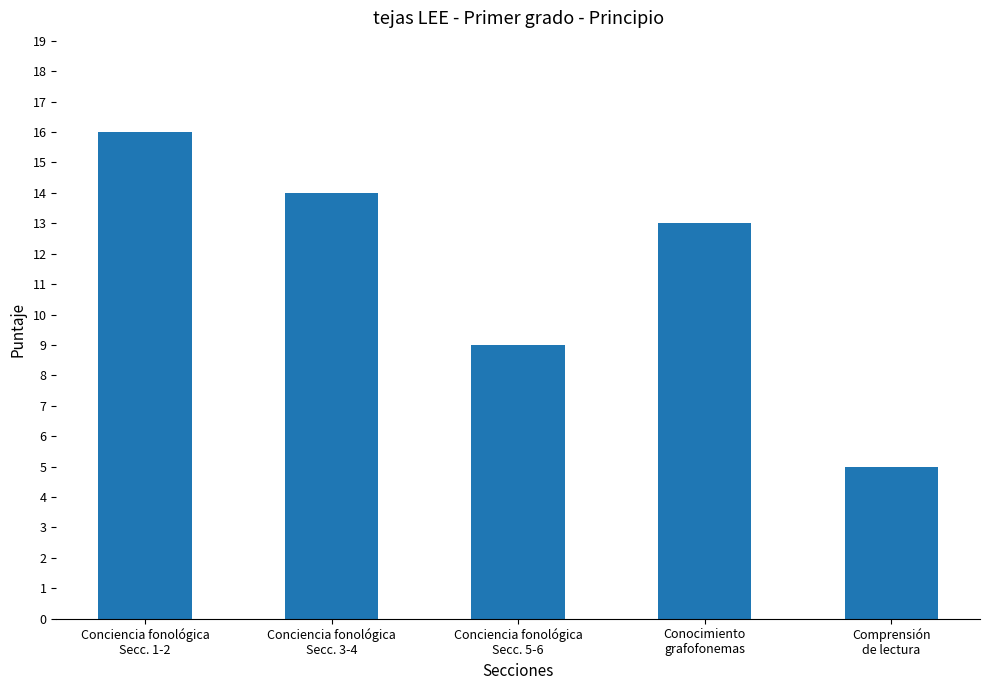

What position from the right is Conocimiento
grafofonemas?

2